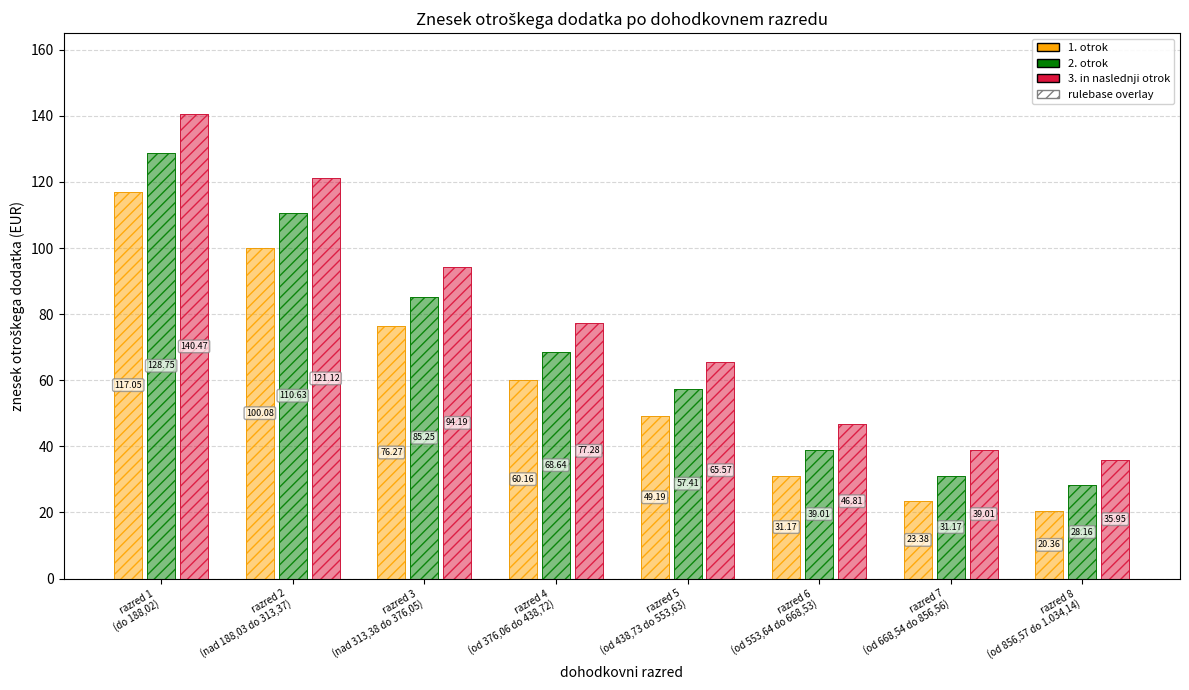

What position from the left is razred 7
(od 668,54 do 856,56)?

7